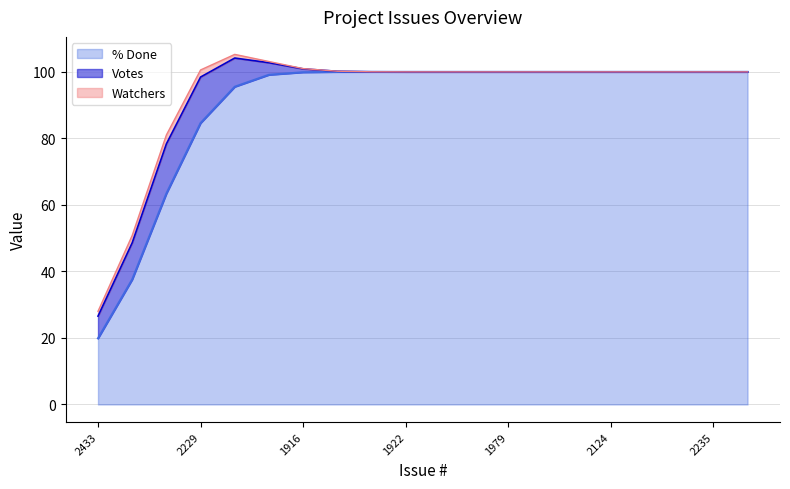

True or false: Watchers and % Done intersect in this chart.

False